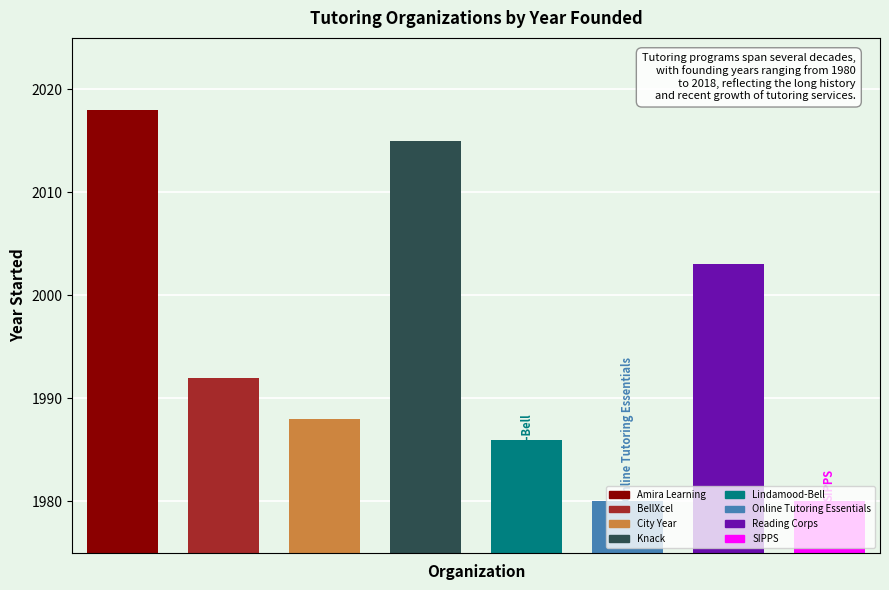

What is the difference between the second highest and minimum values?

35